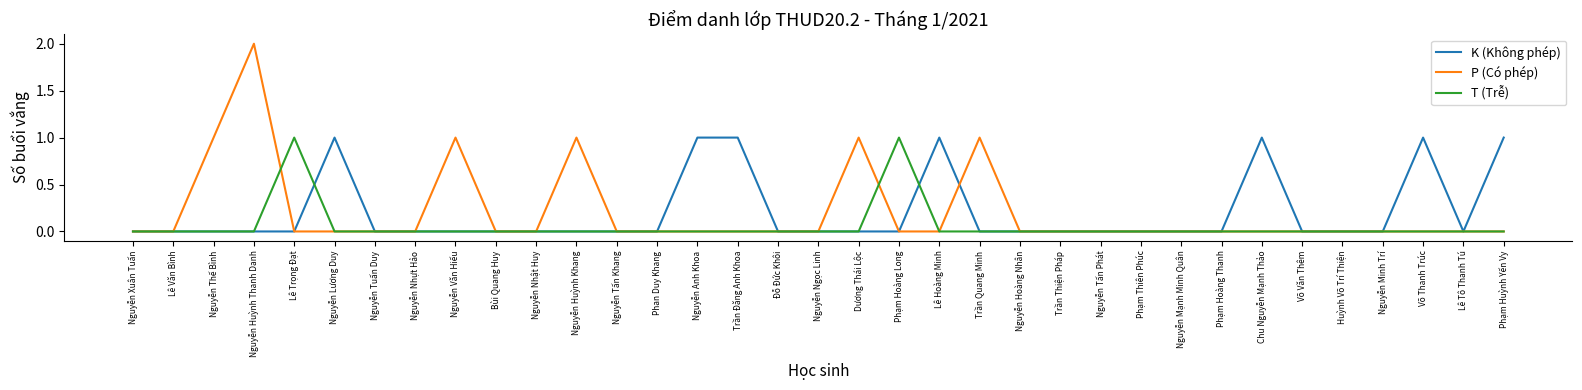

What position from the right is Đỗ Đức Khôi?

19